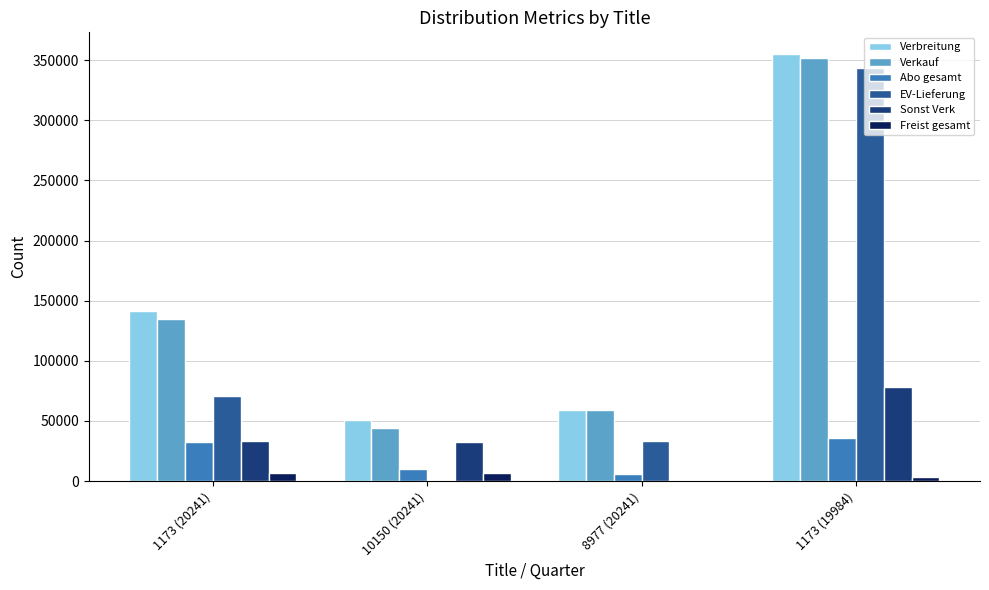

Is the value of Verbreitung at 10150 (20241) greater than the value of EV-Lieferung at 10150 (20241)?

Yes